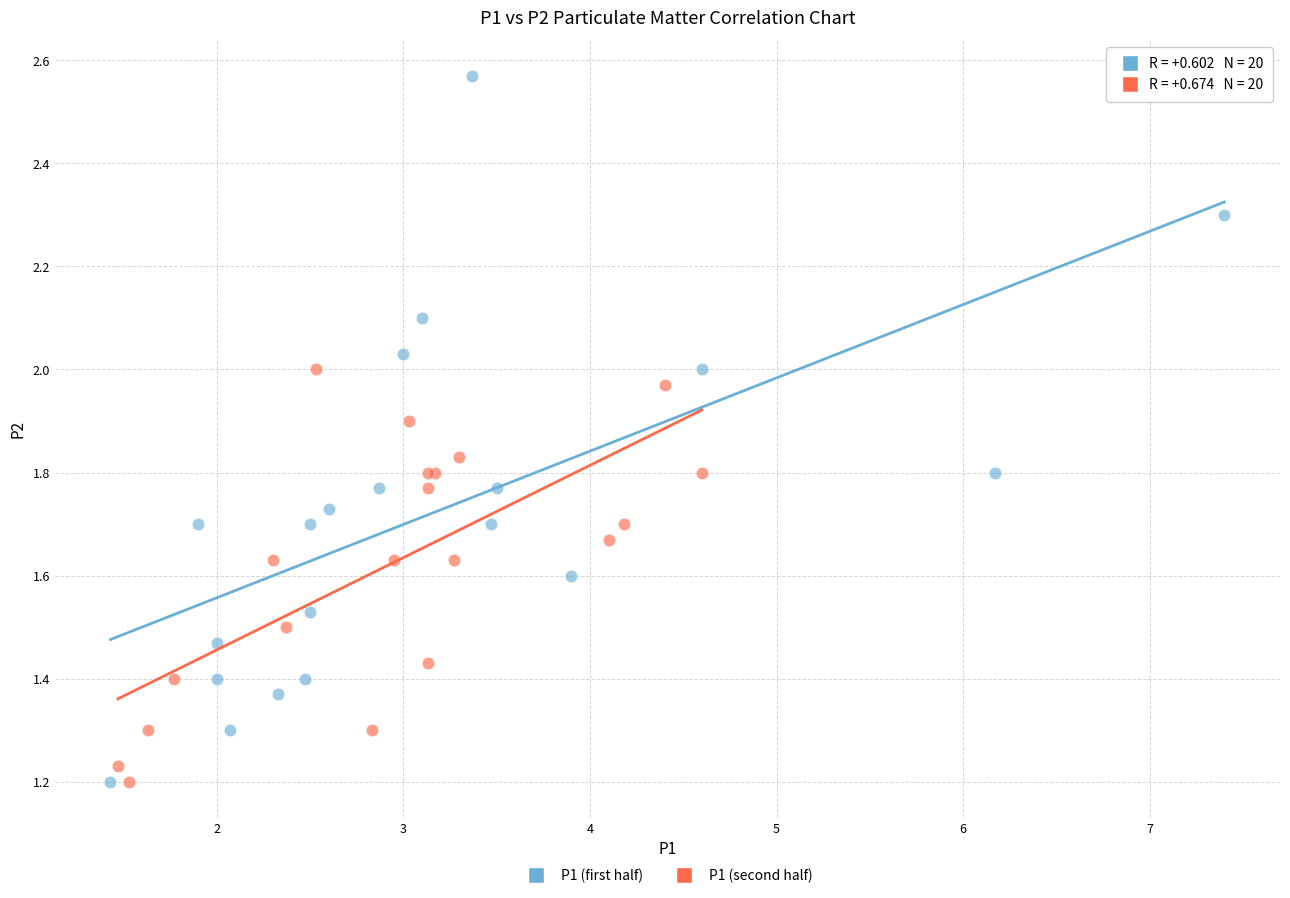

What are all the series names shown in the legend?

P1 (first half), P1 (second half)